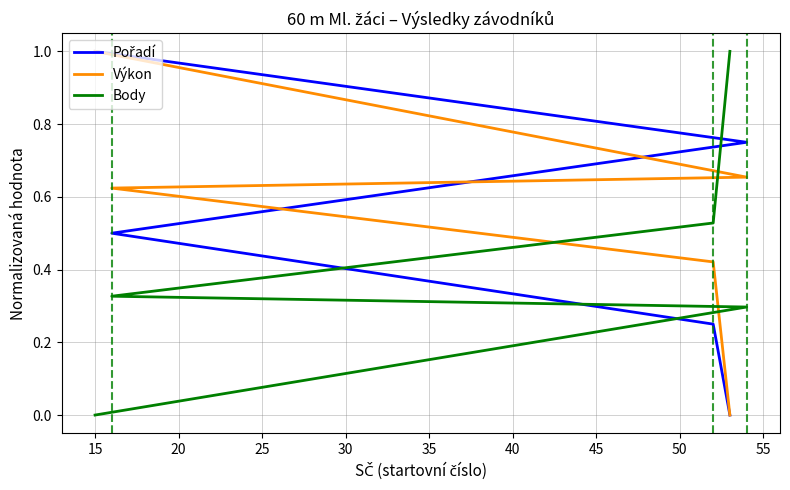

At how many categories does at least one series exceed 0?

4